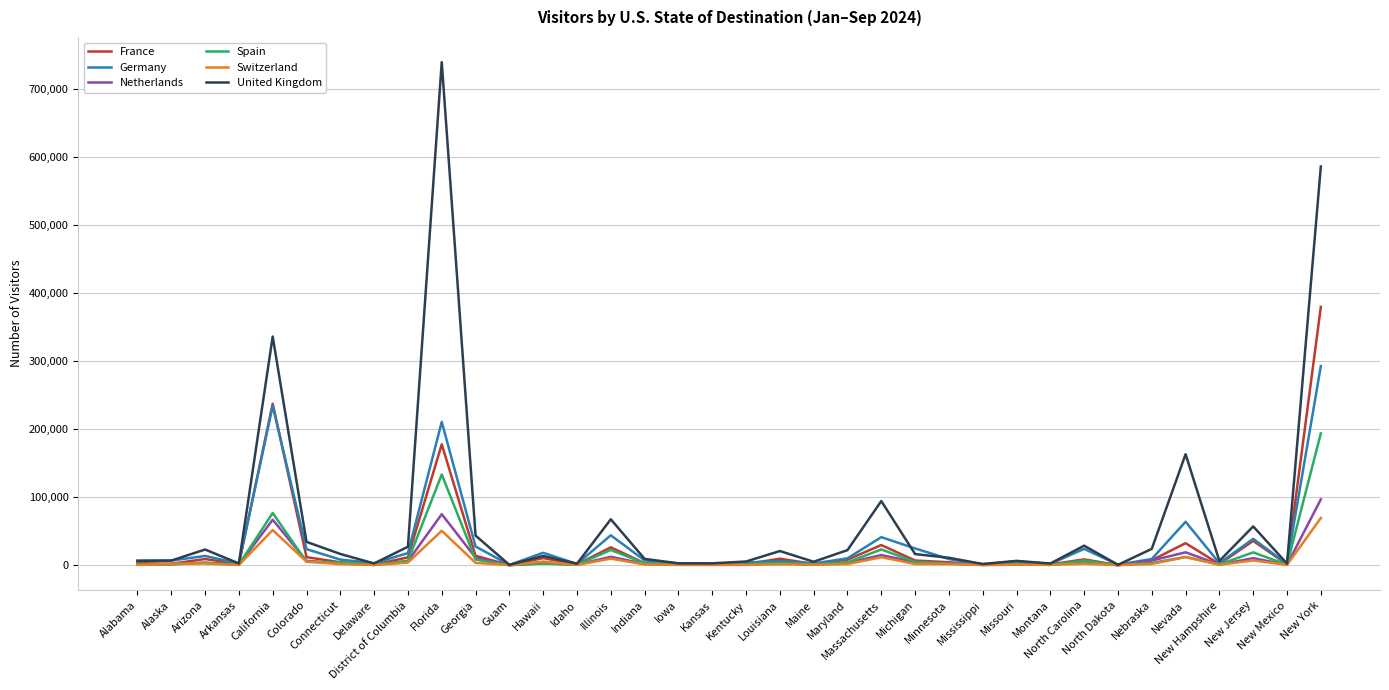

What are all the series names shown in the legend?

France, Germany, Netherlands, Spain, Switzerland, United Kingdom